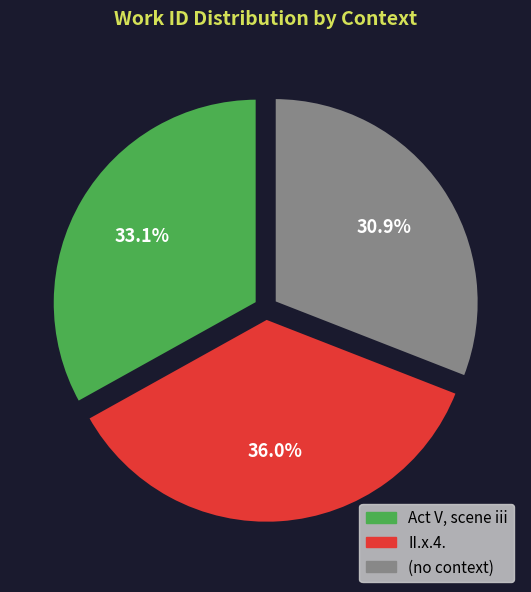

The II.x.4. slice represents 36% of the pie. True or false?

True